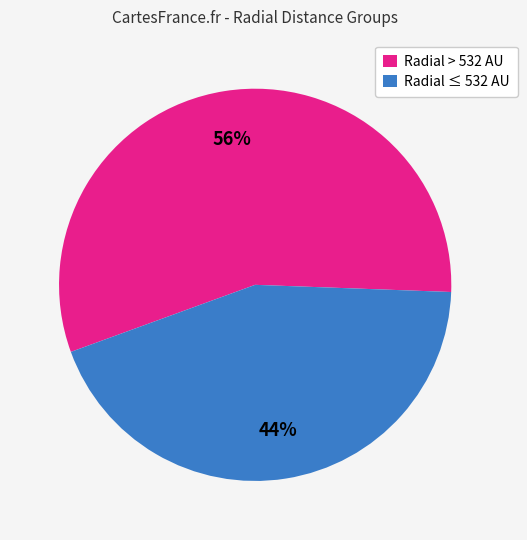

To the nearest percent, what is the difference between the Radial > 532 AU and Radial ≤ 532 AU slice percentages?

12%